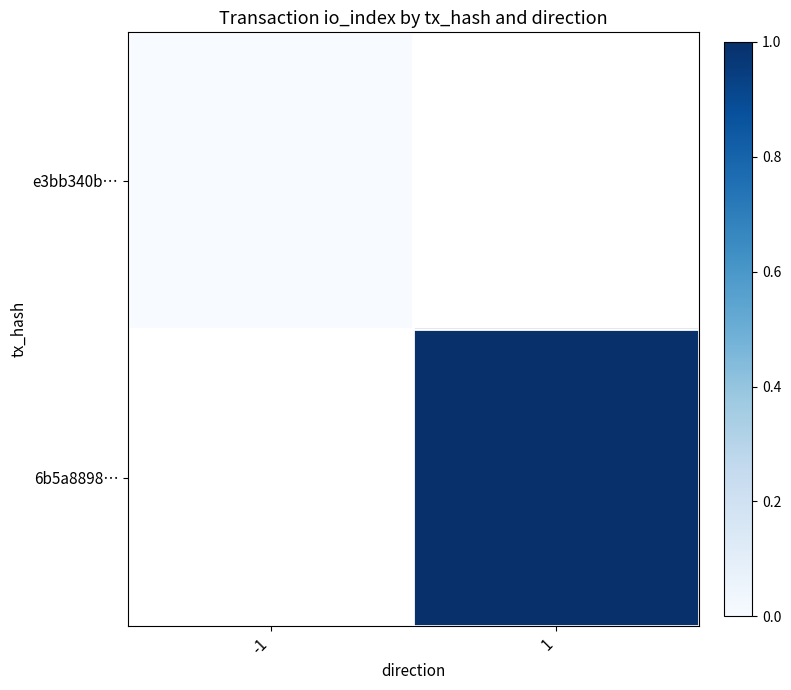

At -1, list the series in order from largest to smallest.

e3bb340b…, 6b5a8898…